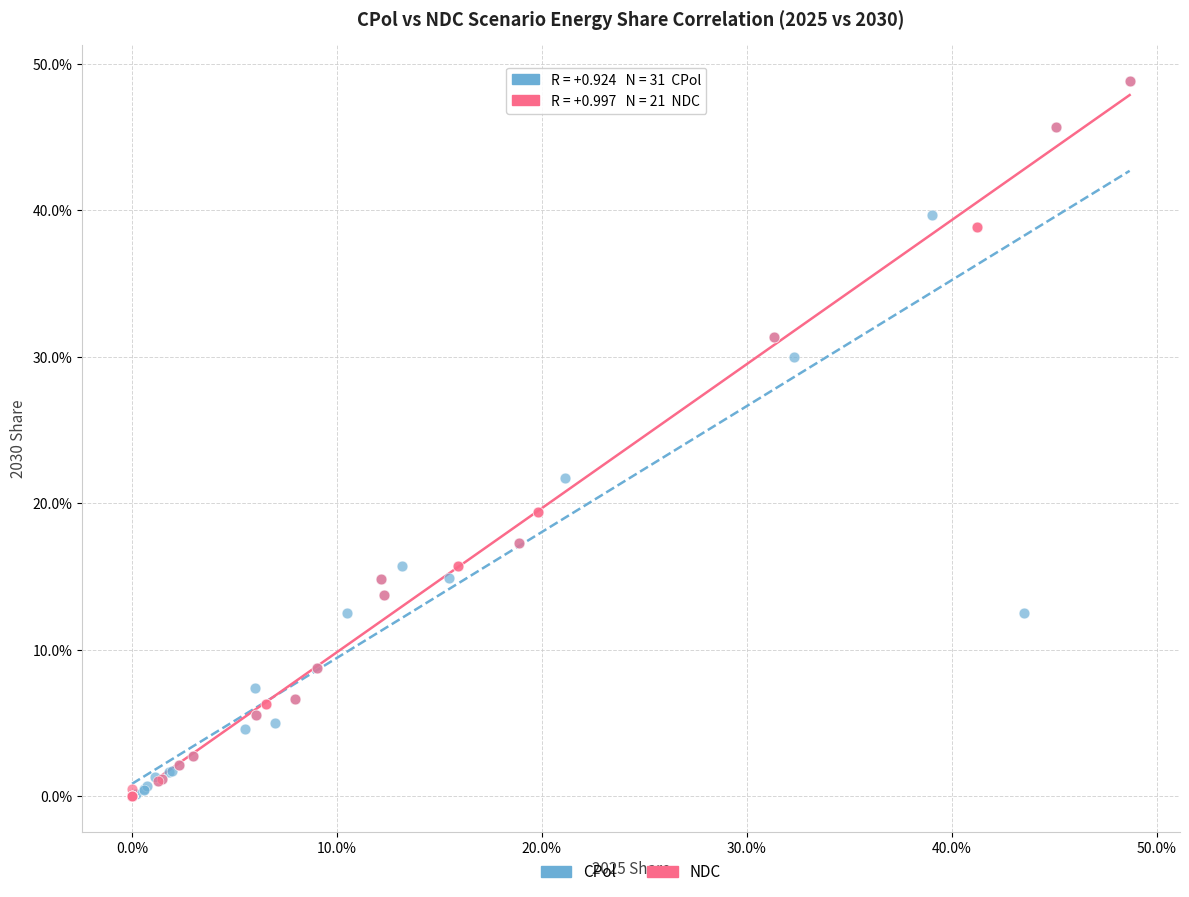

What are all the series names shown in the legend?

CPol, NDC